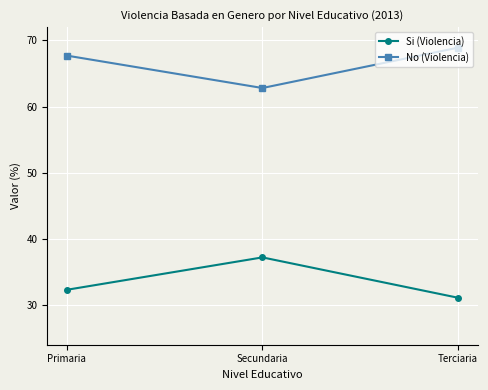

What are all the series names shown in the legend?

Si (Violencia), No (Violencia)